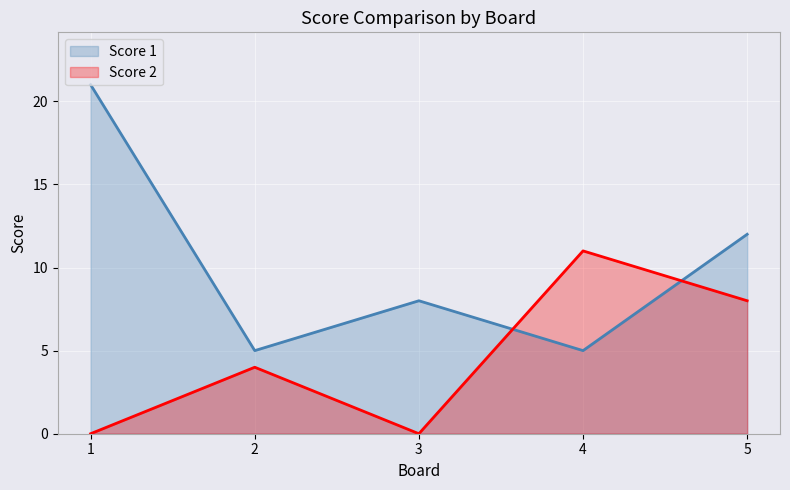

What is the difference between the Score 1 values at 1 and 5?

9